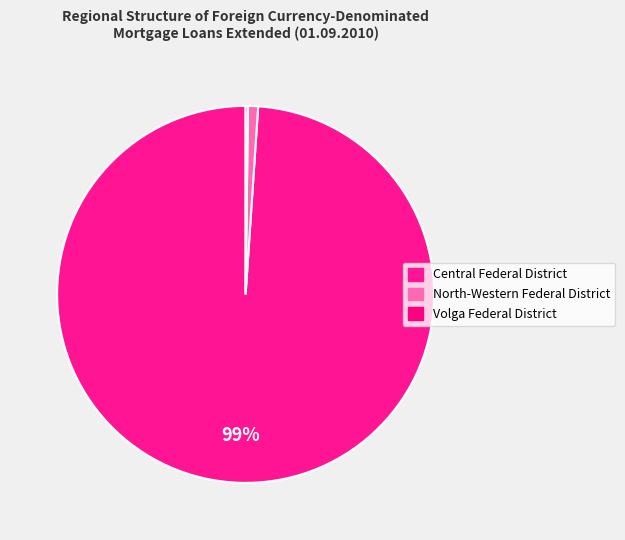

What is the majority slice?

Central Federal District